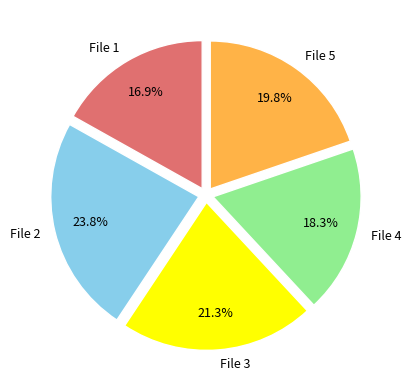

How many slices are in this pie chart?

5